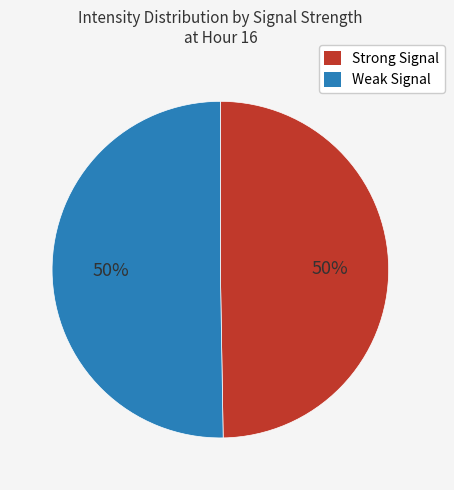

To the nearest percent, what is the average slice percentage?

50%